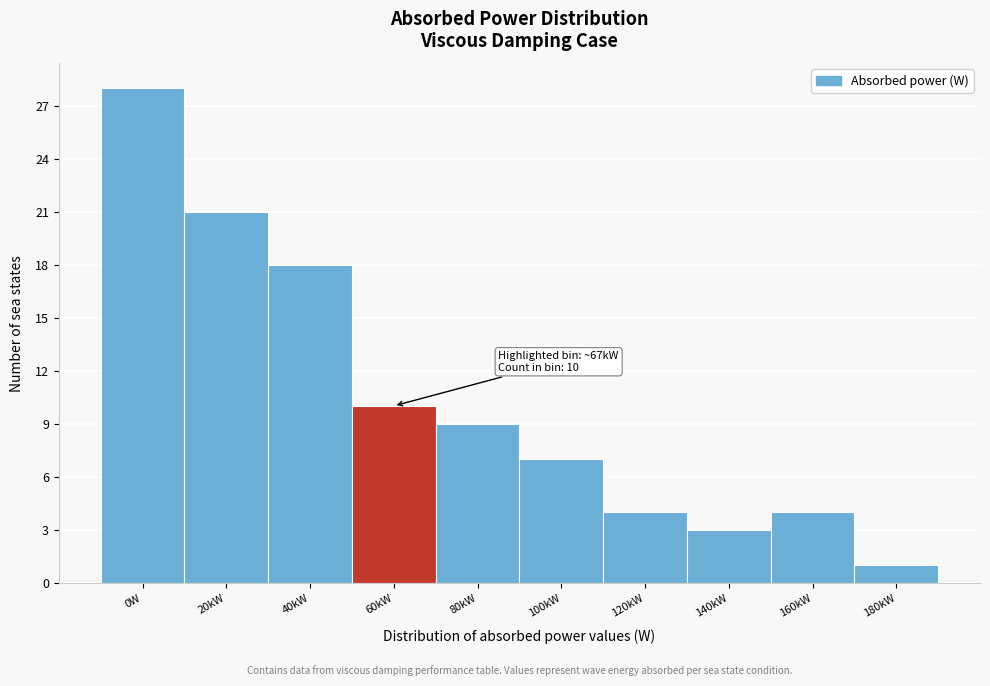

Reading right to left, list all the values displayed in this chart.

180kW=1	160kW=4	140kW=3	120kW=4	100kW=7	80kW=9	60kW=10	40kW=18	20kW=21	0W=28